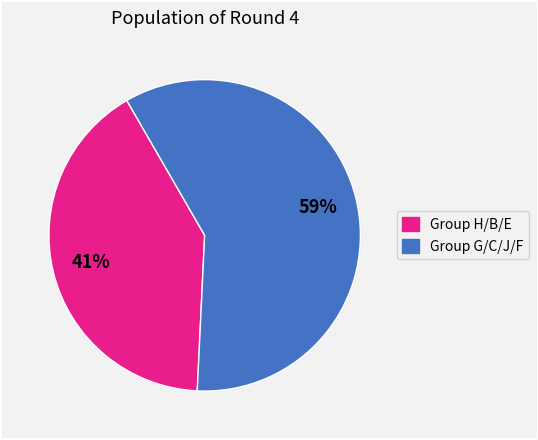

Does any single category account for the majority?

Yes